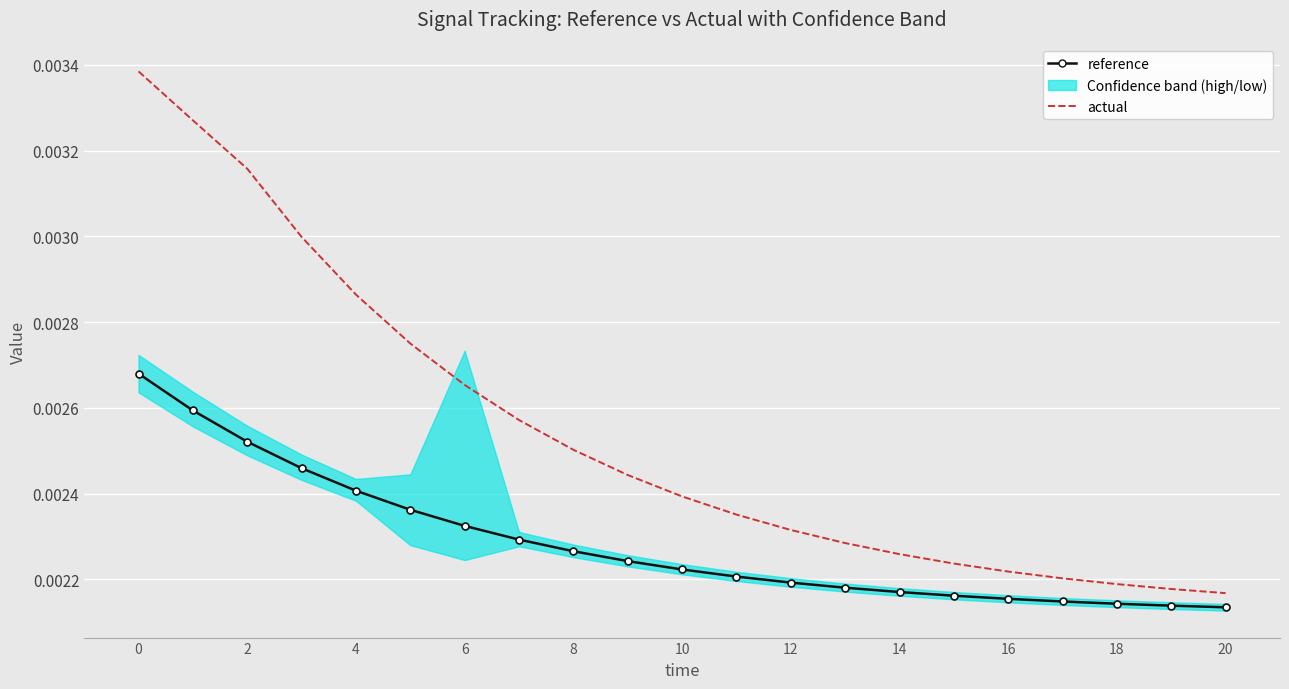

True or false: actual and reference cross at least once.

False